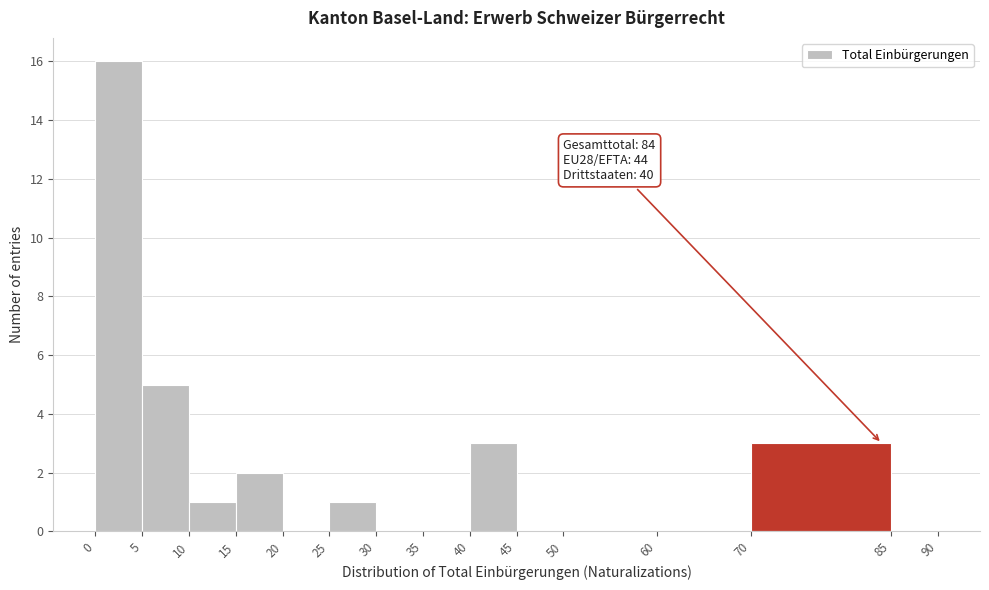

Over which range of the x-axis is the bar tallest?

0 to 5